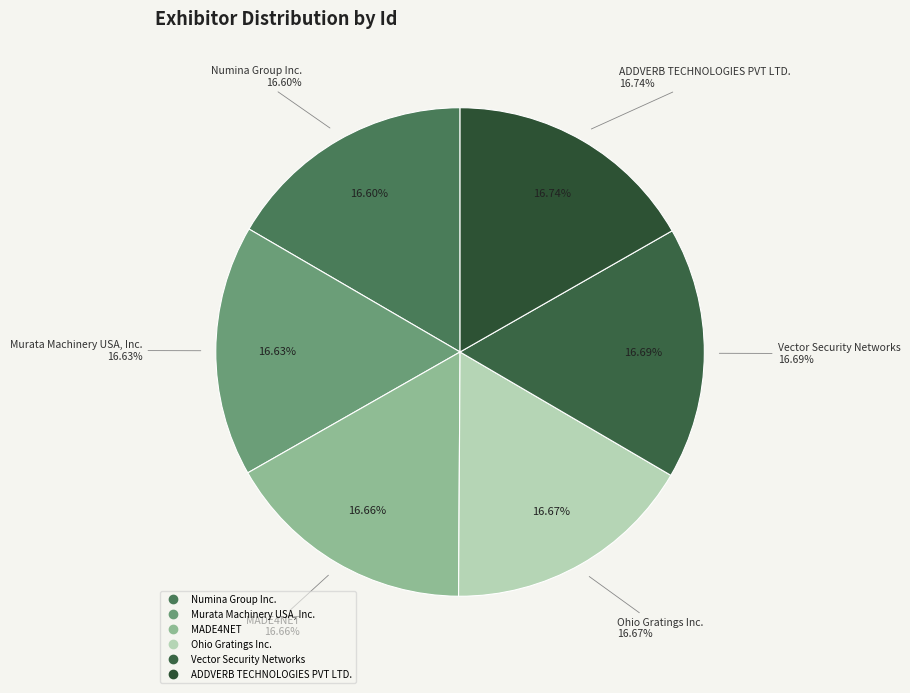

Which slice is the smallest?

Numina Group Inc.